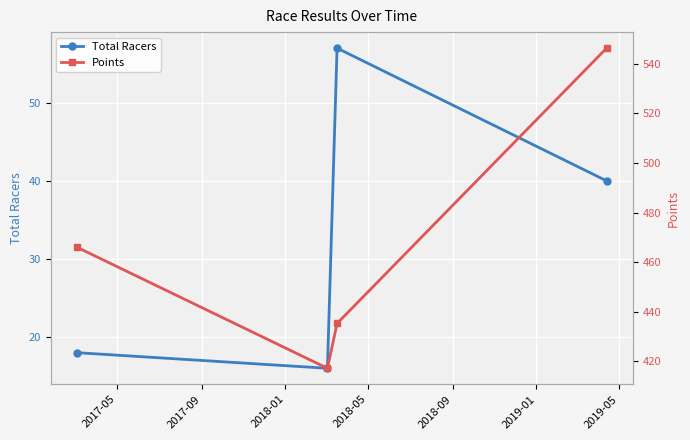

What are all the series names shown in the legend?

Total Racers, Points